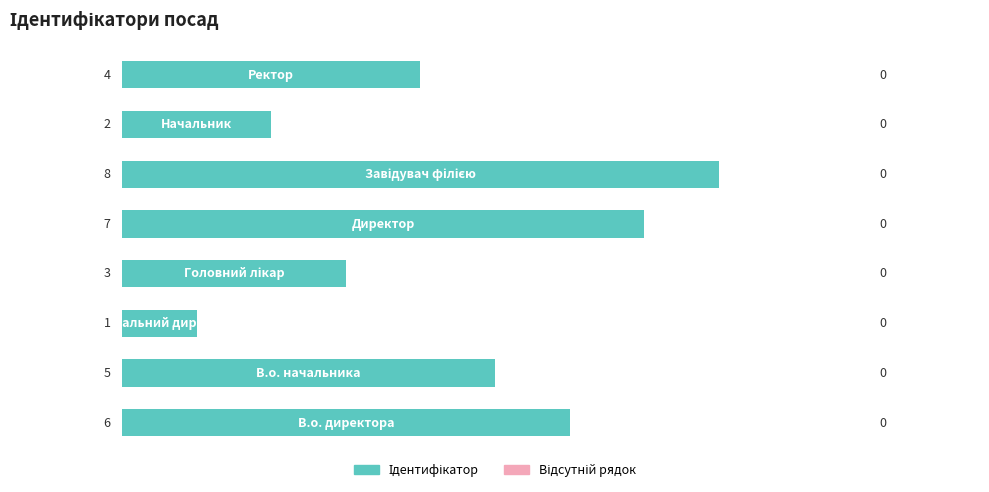

Count the values in the range 3 to 7.

5